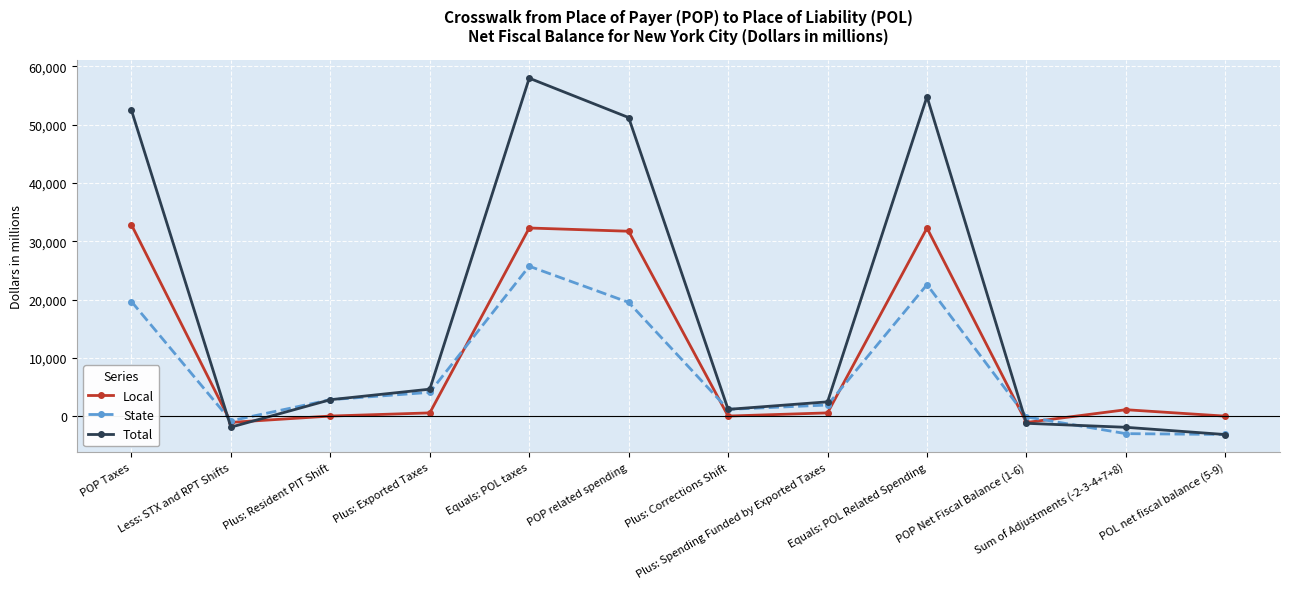

What is the label of the 5th point from the right?

Plus: Spending Funded by Exported Taxes